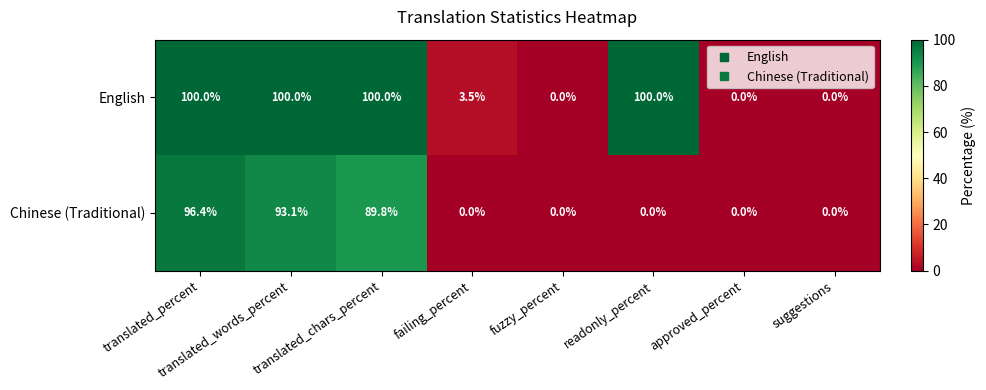

What is the difference between the maximum and minimum values in the English series?

100.0